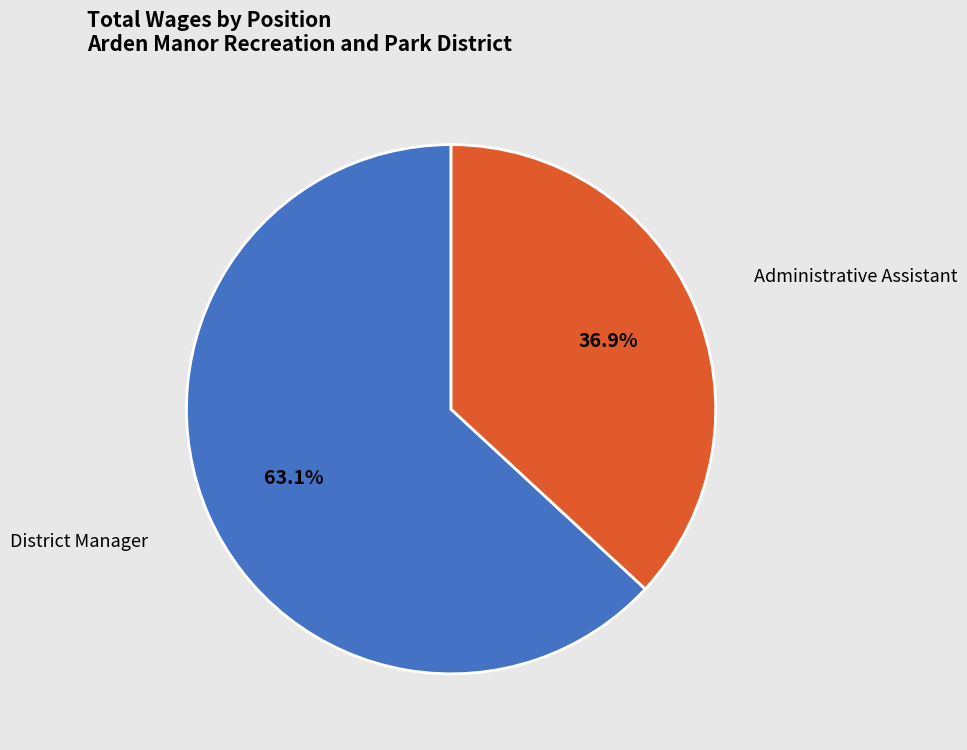

To the nearest percent, what is the difference between the largest and smallest slice percentages?

26%